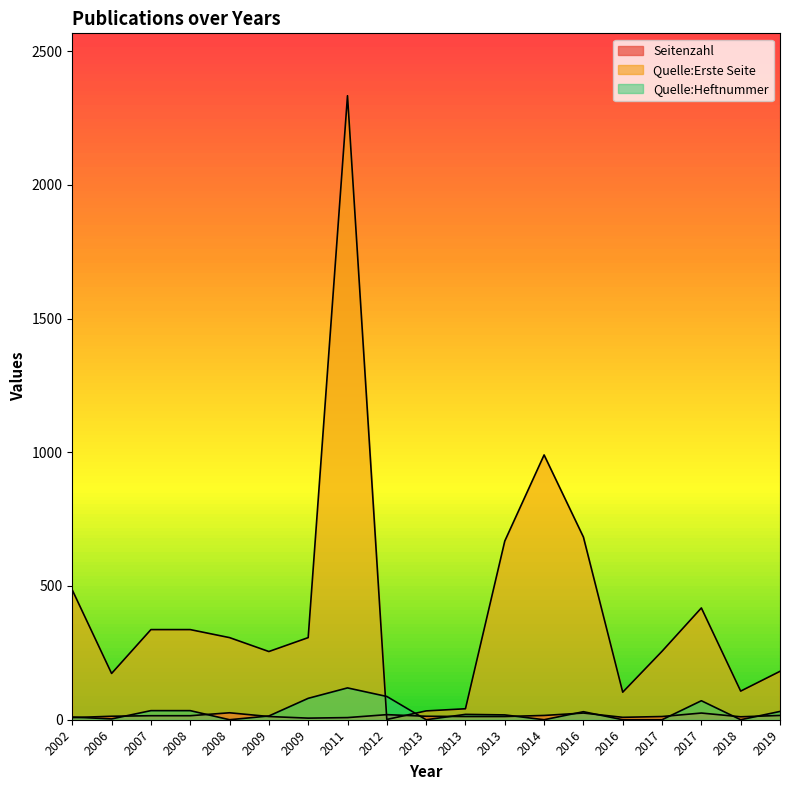

True or false: Seitenzahl and Quelle:Heftnummer intersect in this chart.

True